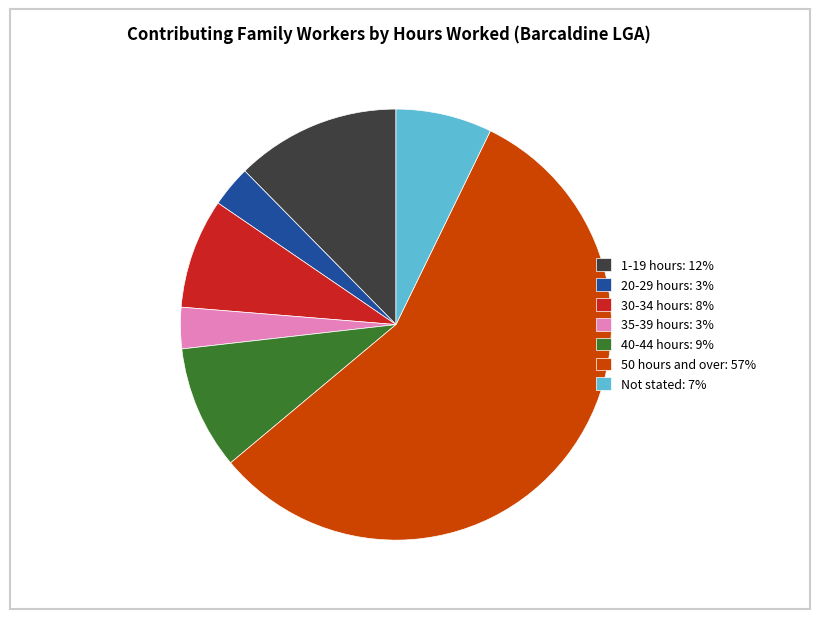

Is the sum of 35-39 hours: 3% and 1-19 hours: 12% greater than half?

No